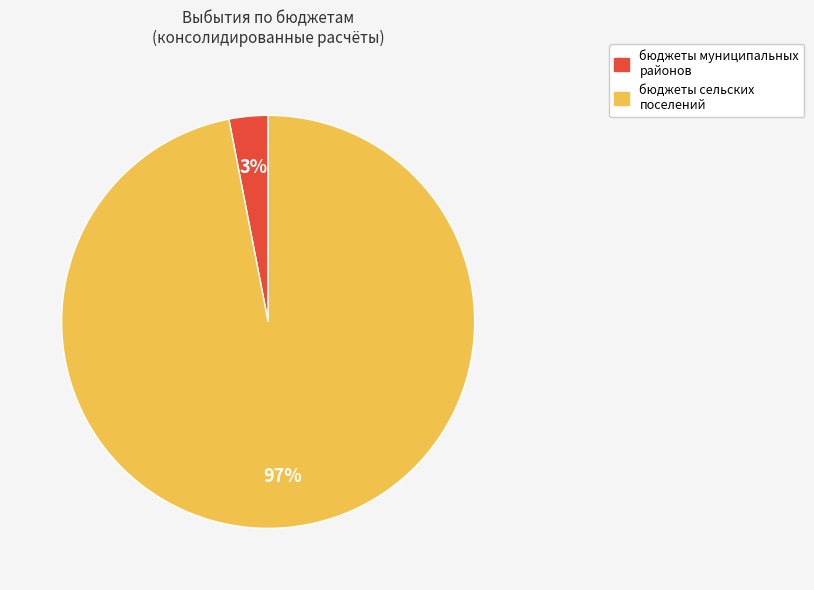

The бюджеты муниципальных районов slice represents 3% of the pie. True or false?

True